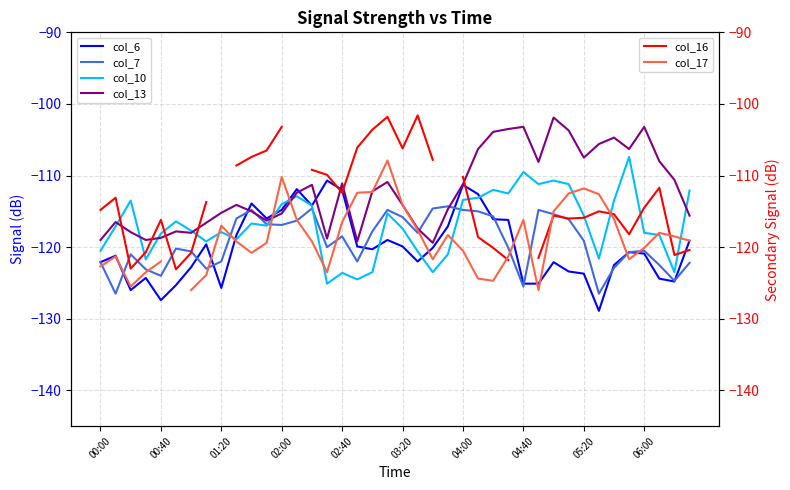

What is the maximum value for col_6?

-110.7